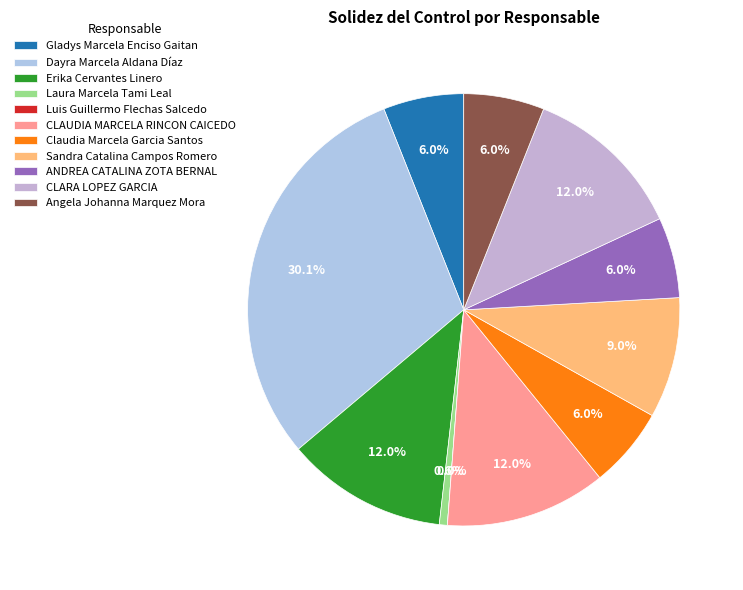

Which slice is the largest?

Dayra Marcela Aldana Díaz